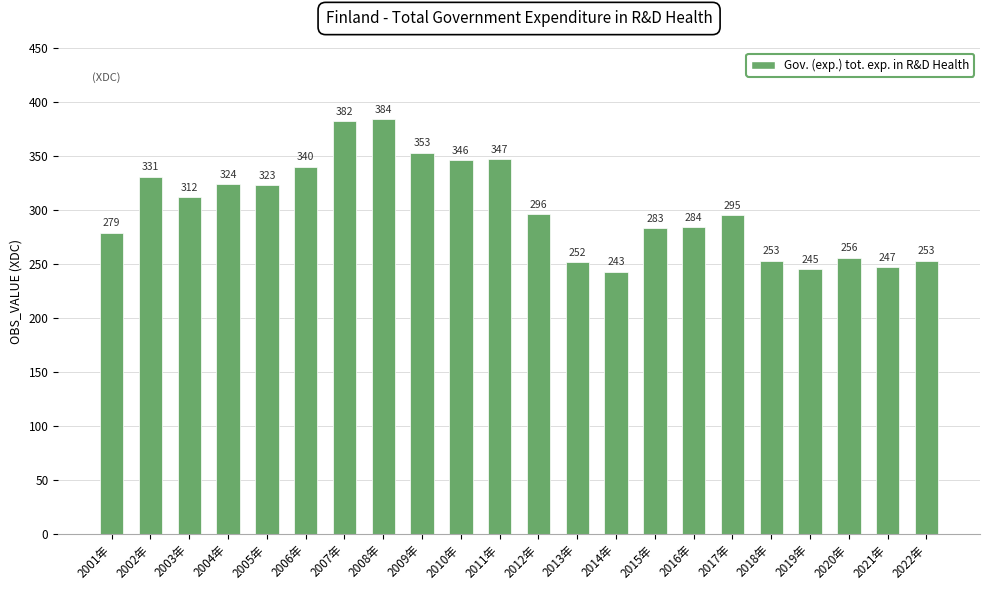

What is the average value?

301